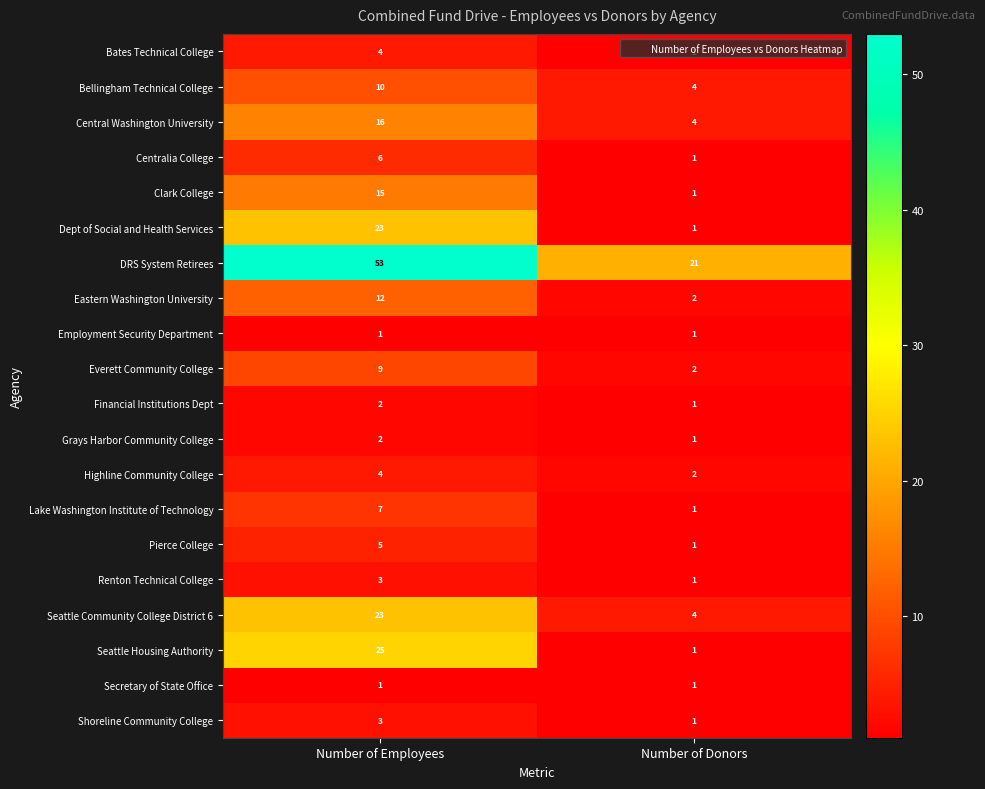

What is the difference between the highest and lowest values at Number of Donors?

20